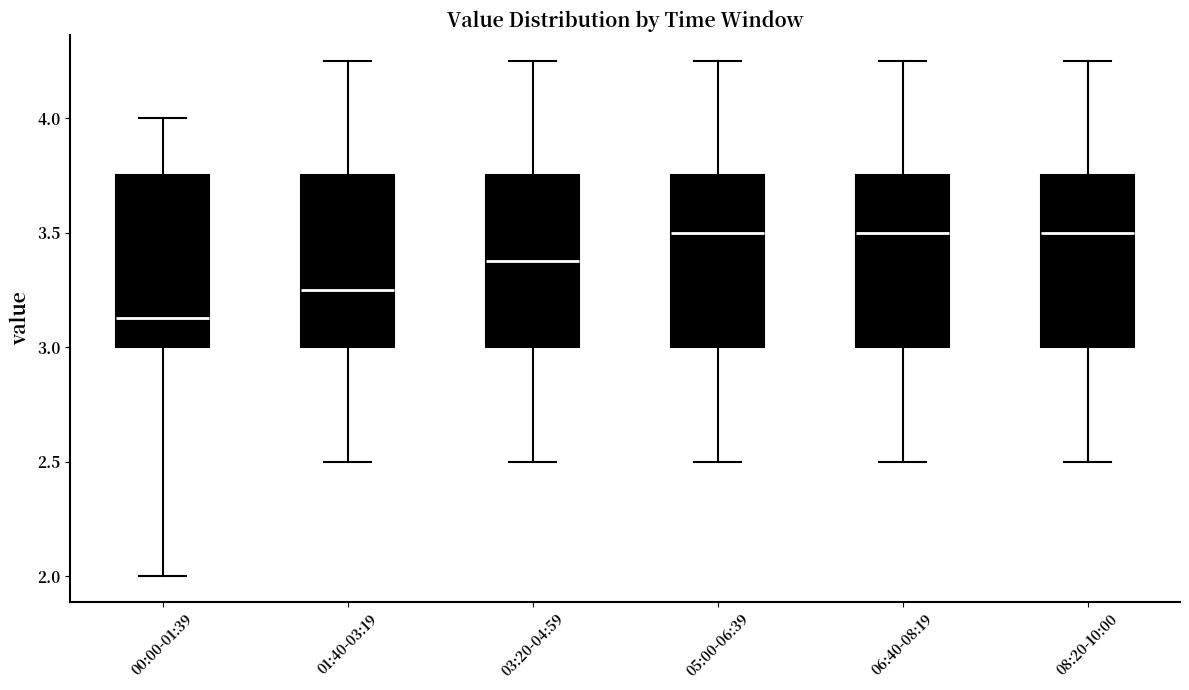

Where is the upper edge of the box for 01:40-03:19 on the y-axis? The values are not printed on the chart, so give them approximately, as read against the axis.

3.75